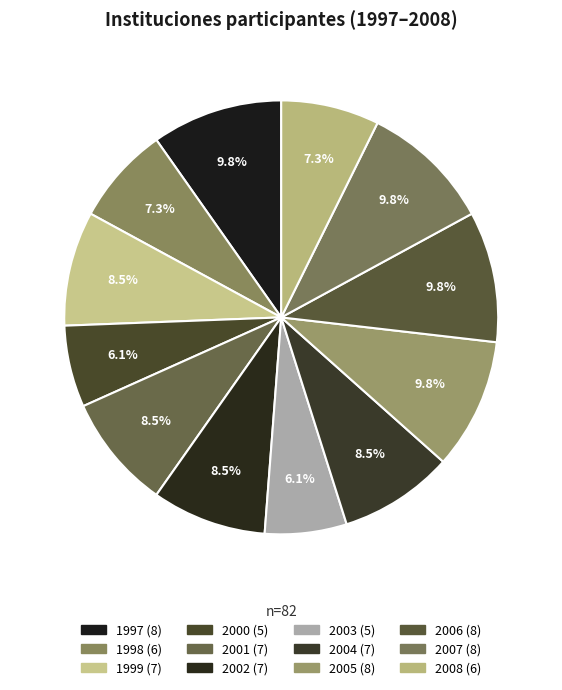

Rank the categories by value from highest to lowest.

1997, 2005, 2006, 2007, 1999, 2001, 2002, 2004, 1998, 2008, 2000, 2003